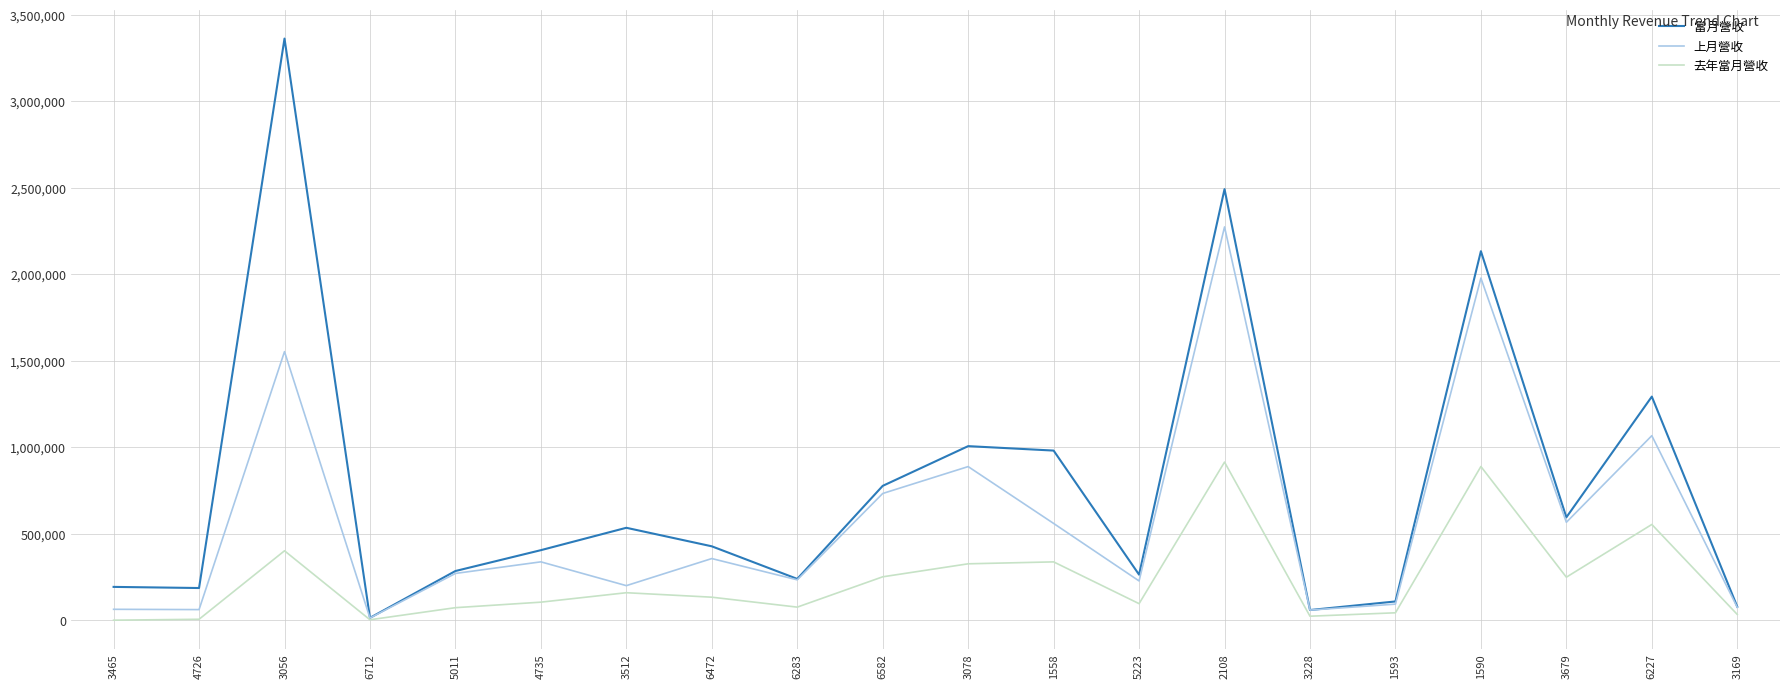

Where does the 當月營收 series first go above 427507?

3056